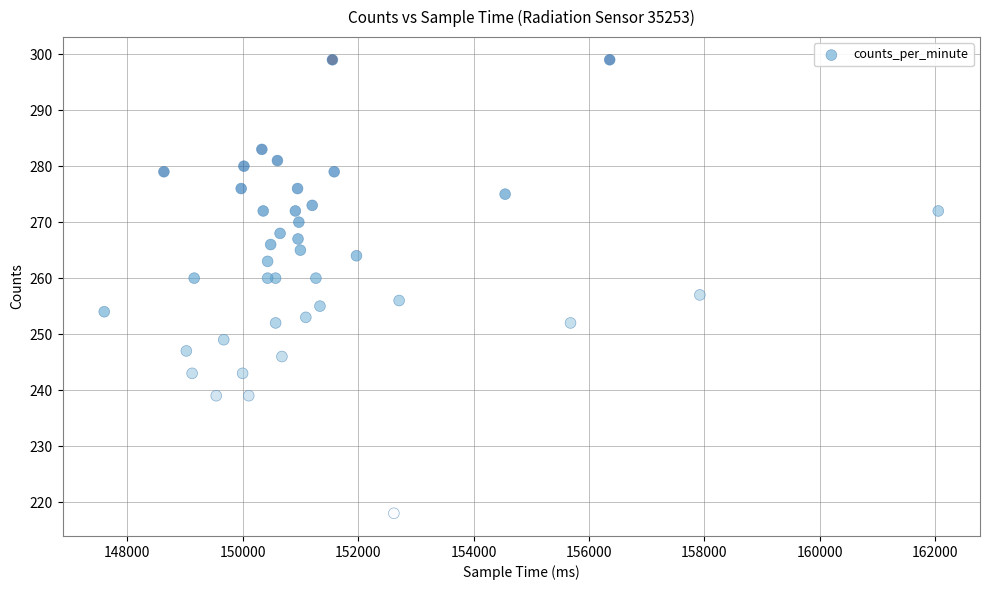

What Y value in the scatter plot is closest to 258?

257